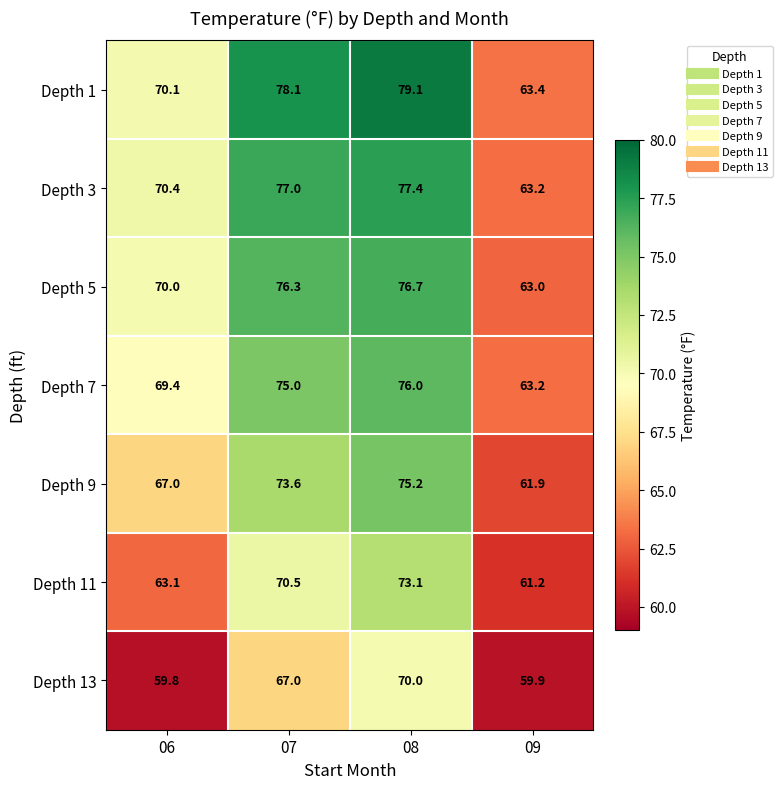

At 07, list the series in order from largest to smallest.

Depth 1, Depth 3, Depth 5, Depth 7, Depth 9, Depth 11, Depth 13